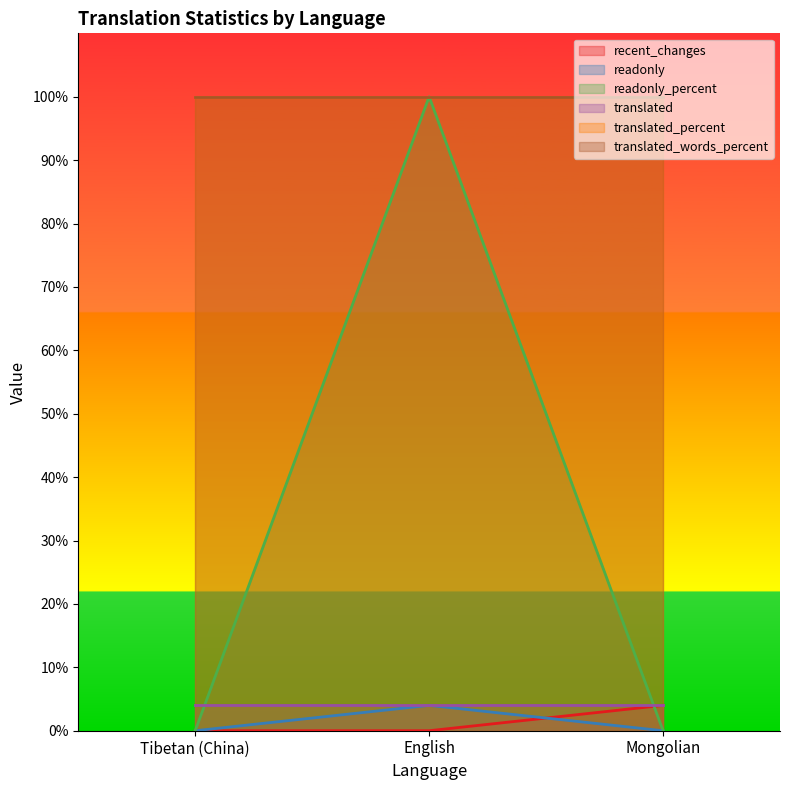

Count the readonly_percent values in the range 0 to 100.

3